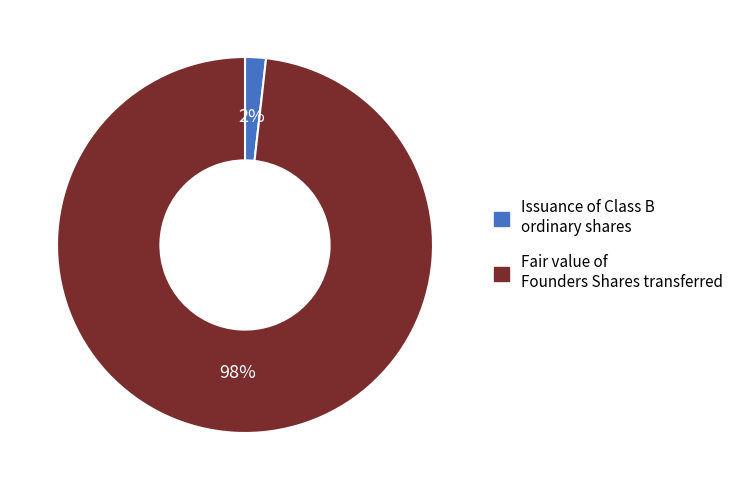

Which has a higher value, Fair value of Founders Shares transferred or Issuance of Class B ordinary shares?

Fair value of Founders Shares transferred